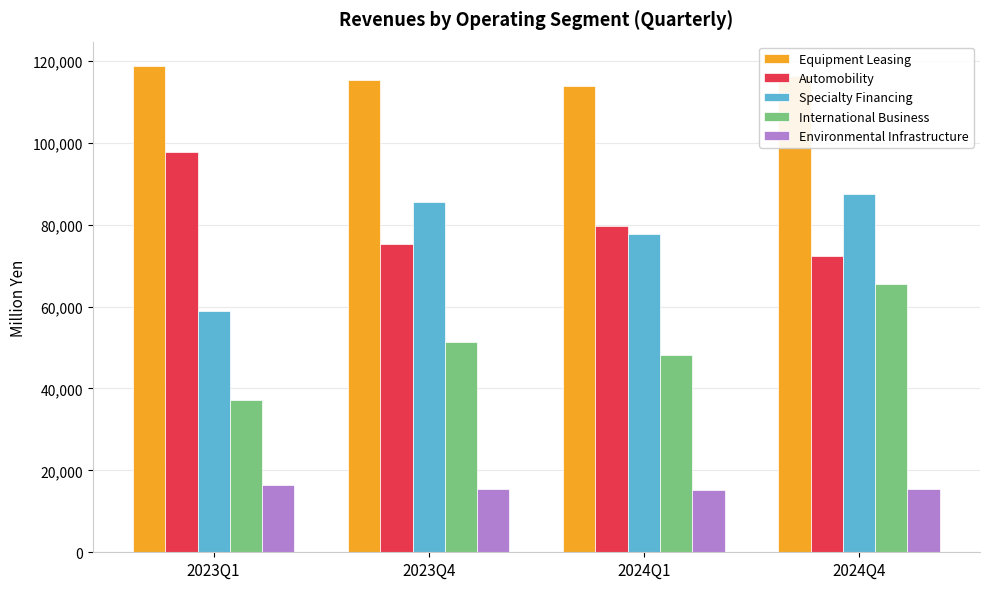

The value of International Business at 2024Q1 is 48096. True or false?

True